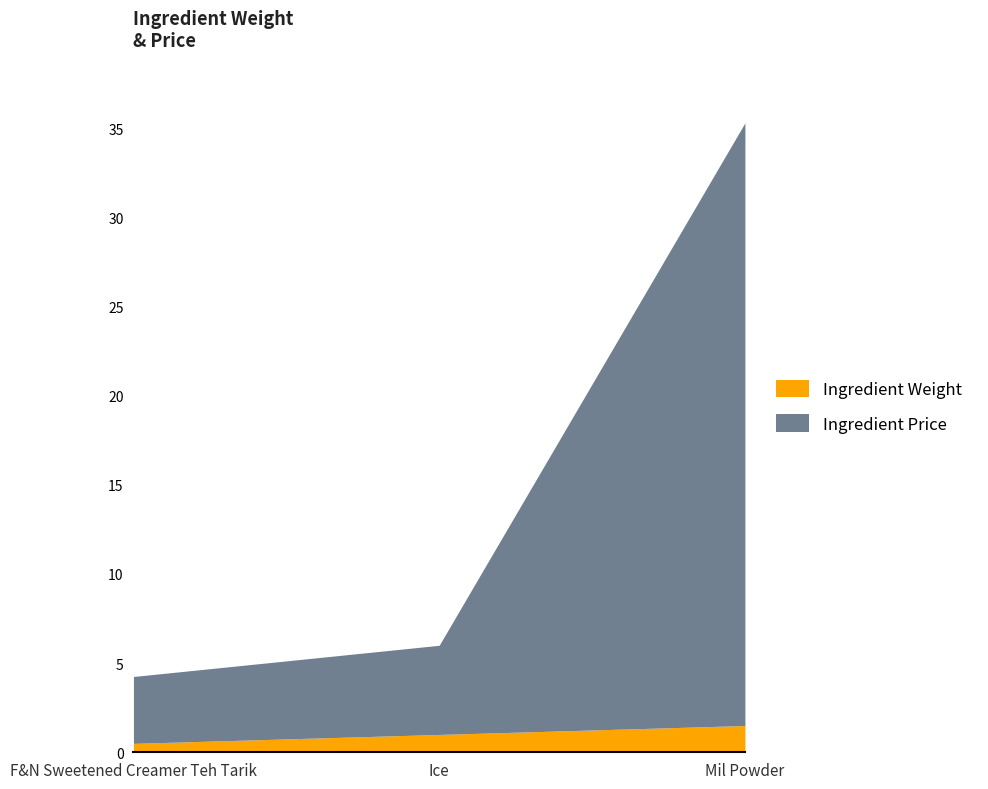

What is the minimum value shown in the chart?

0.5